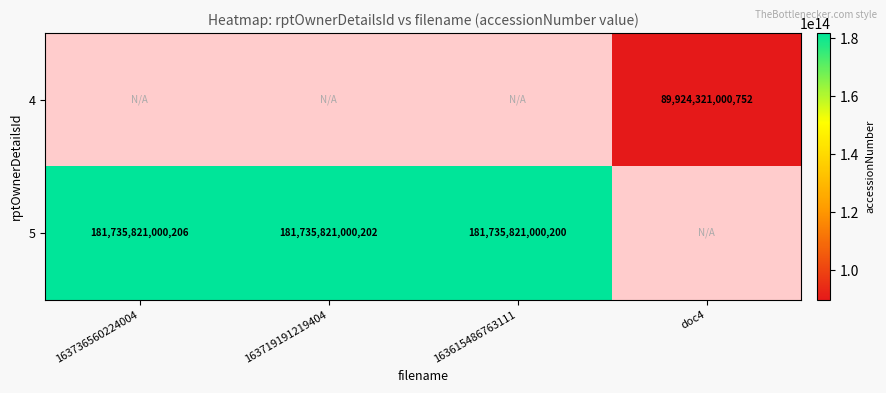

True or false: 5 has a value of 181735821000200 at 163615486763111.

True